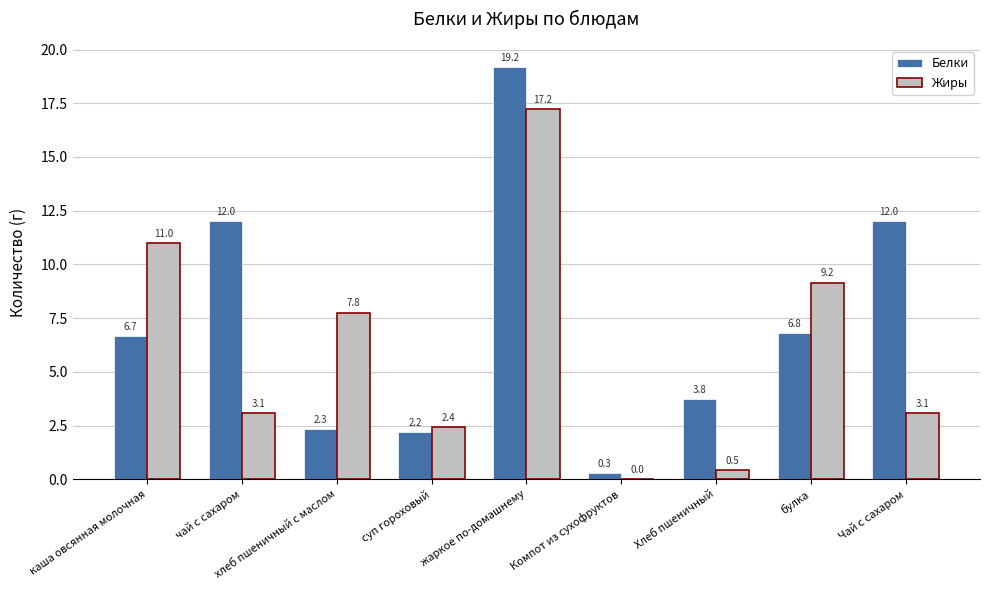

Is the value of Белки at Хлеб пшеничный greater than the value of Жиры at булка?

No